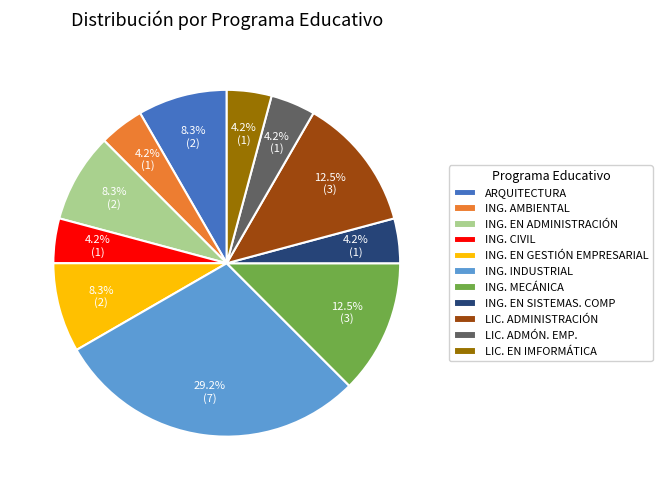

What percentage do ING. EN GESTIÓN EMPRESARIAL and ING. AMBIENTAL together represent?

12.5%